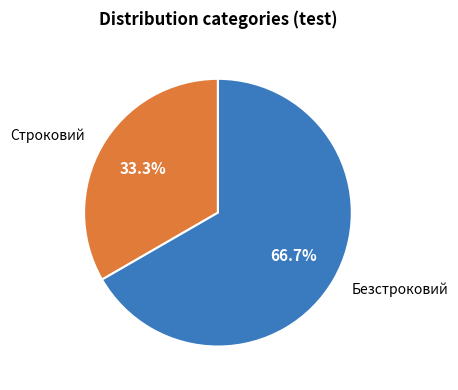

Is it true that Безстроковий is 67% of the pie?

True